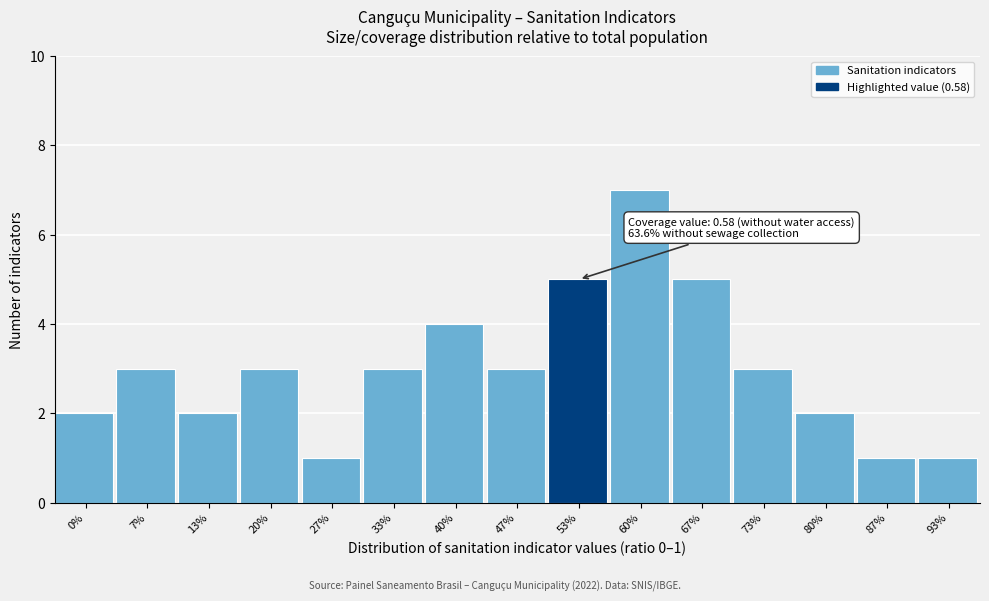

Reading right to left, list all the values displayed in this chart.

1	1	2	3	5	7	5	3	4	3	1	3	2	3	2